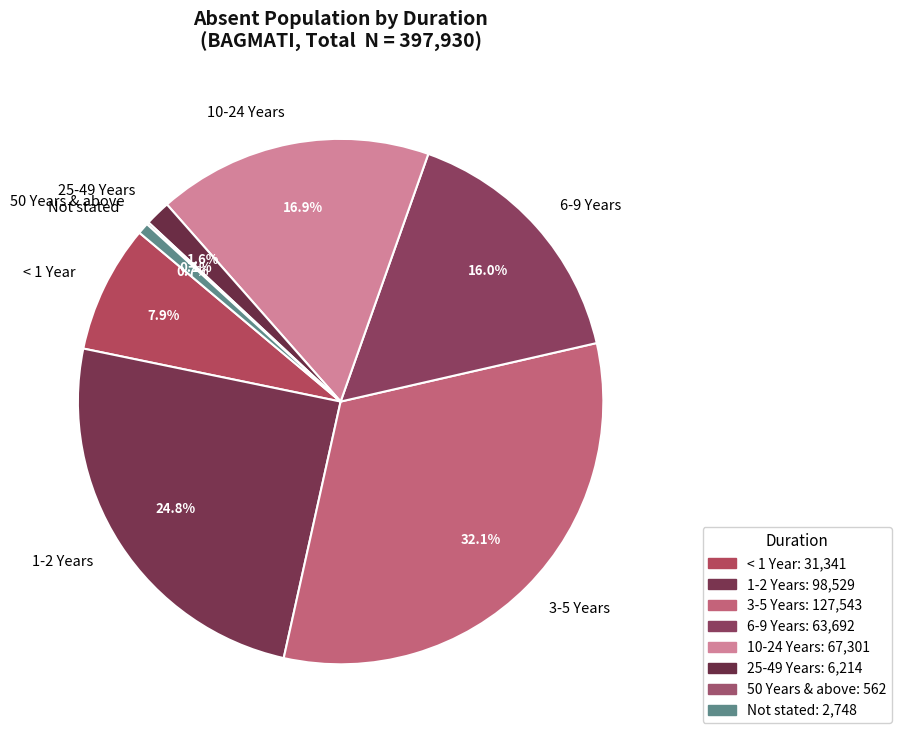

Combined, do 25-49 Years and < 1 Year account for over 50%?

No